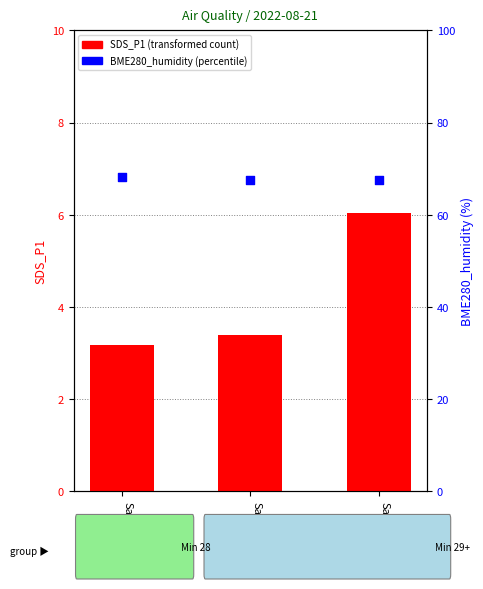

What is the total value across all series at Sample
23?

73.6